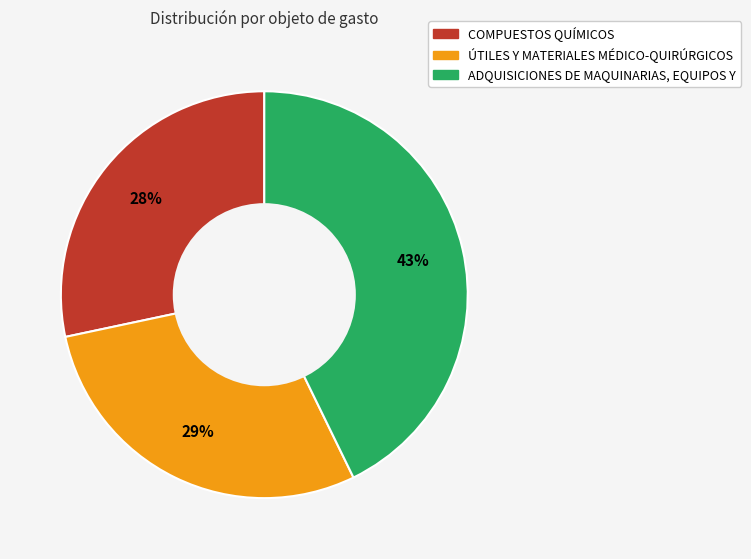

Does ADQUISICIONES DE MAQUINARIAS, EQUIPOS Y account for over 50% of the chart?

No